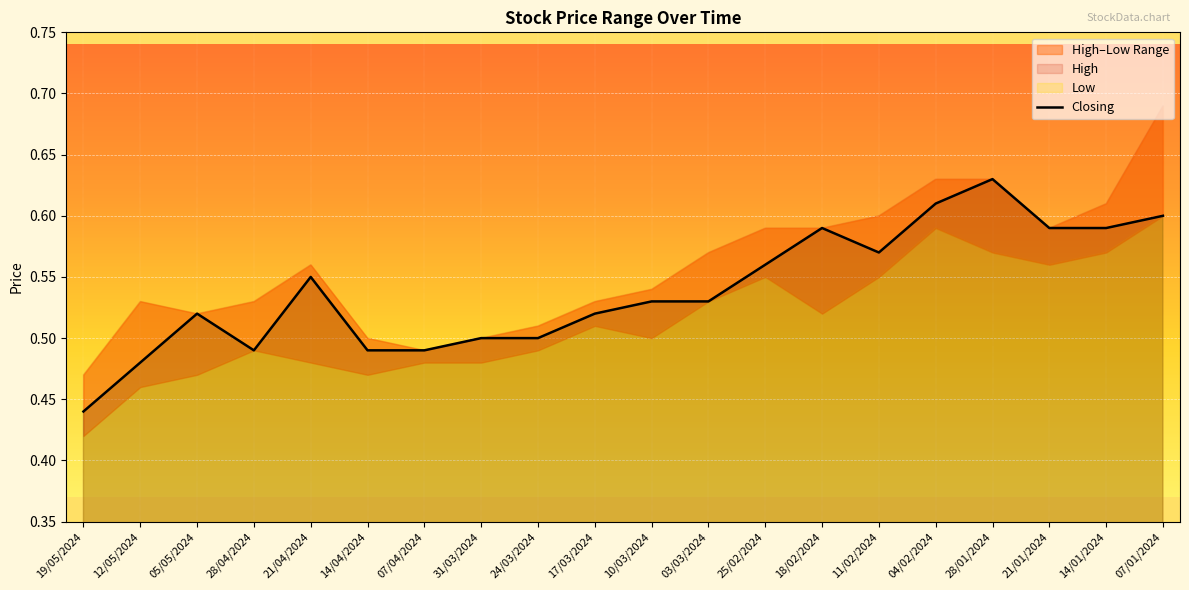

How many points are lower than both their immediate neighbors (excluding endpoints)?

2